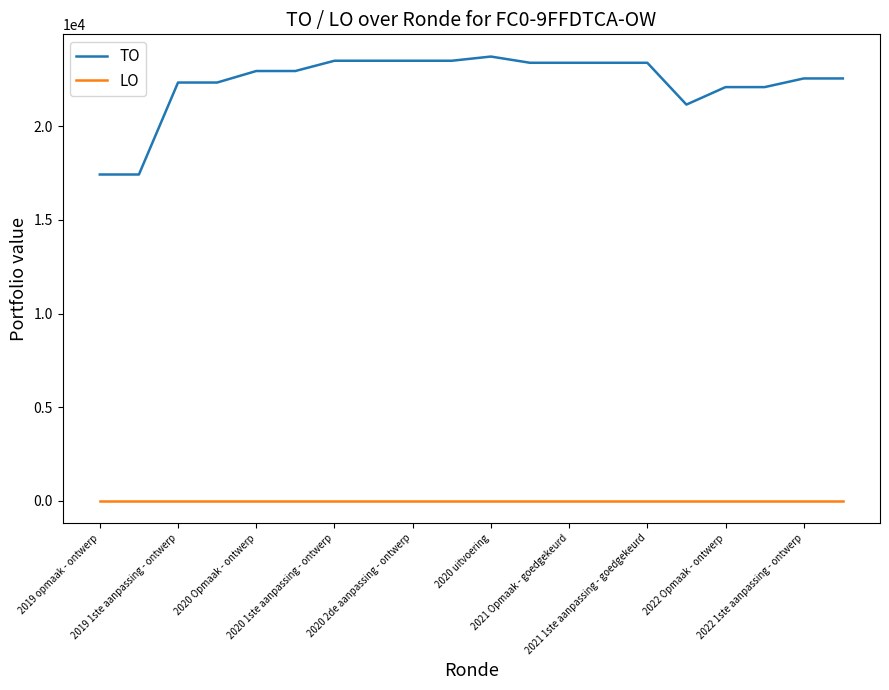

True or false: TO and LO intersect in this chart.

False